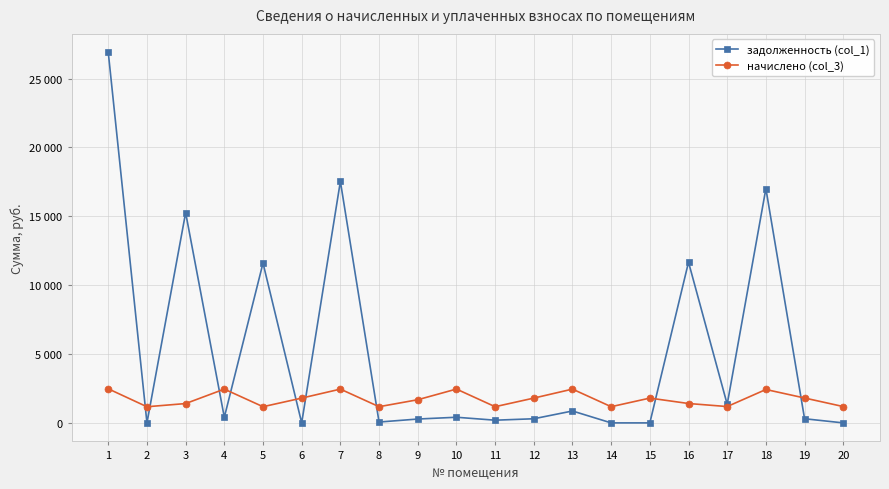

What is the sum of the задолженность (col_1) values at 3 and 19?

15566.3